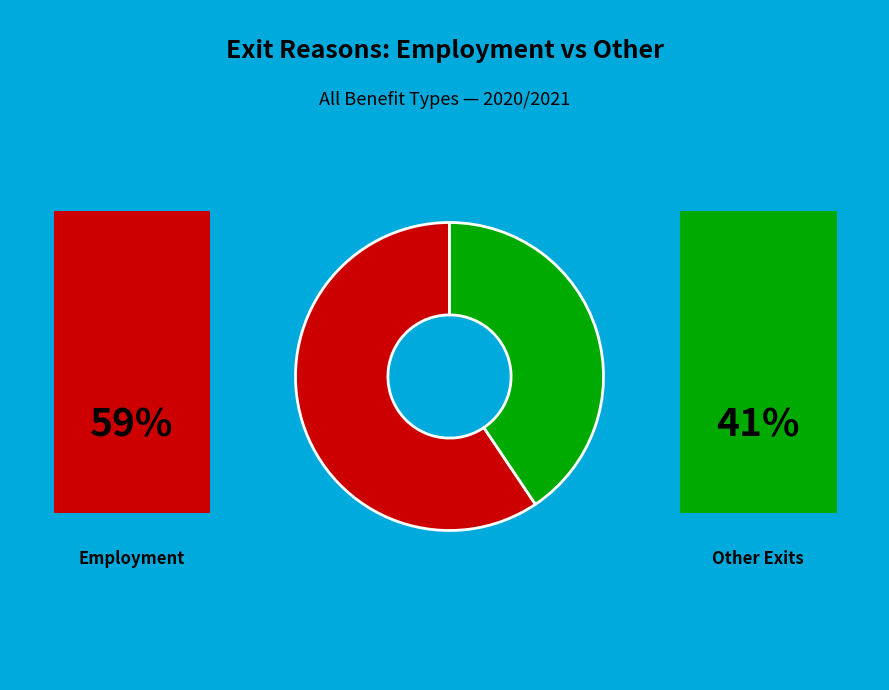

Does any single category account for the majority?

Yes